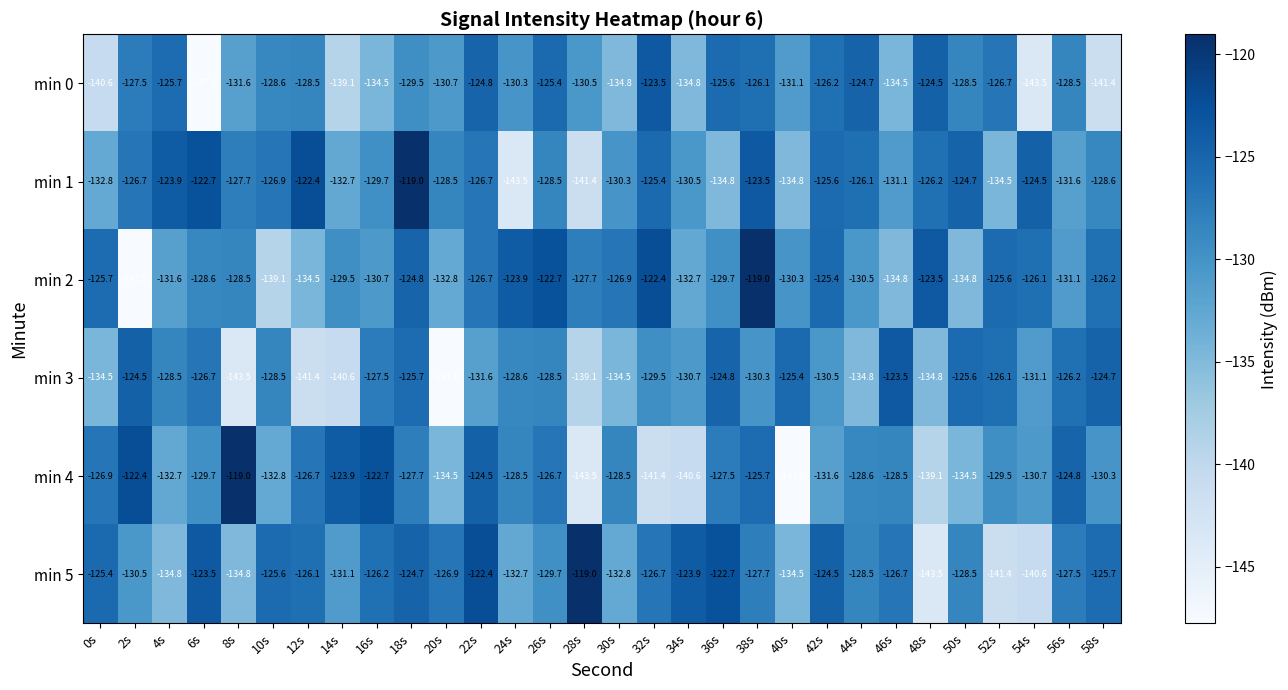

What is the total value across all series at 2s?

-779.4